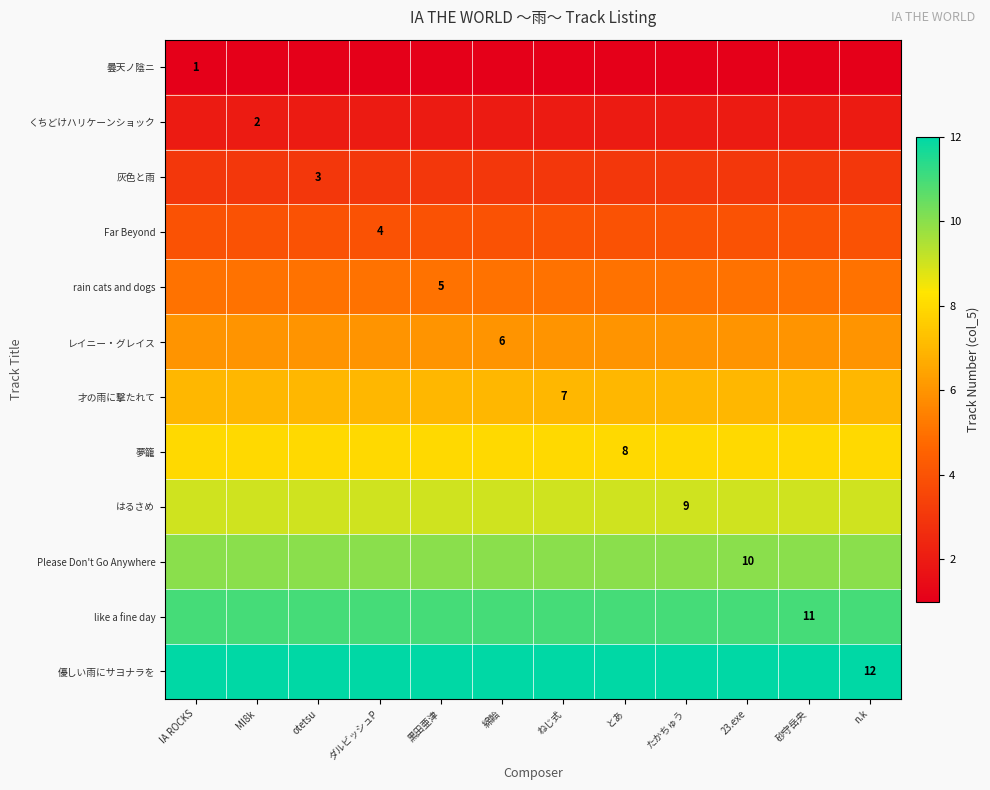

Is it true that はるさめ equals 9 at たかちゅう?

True